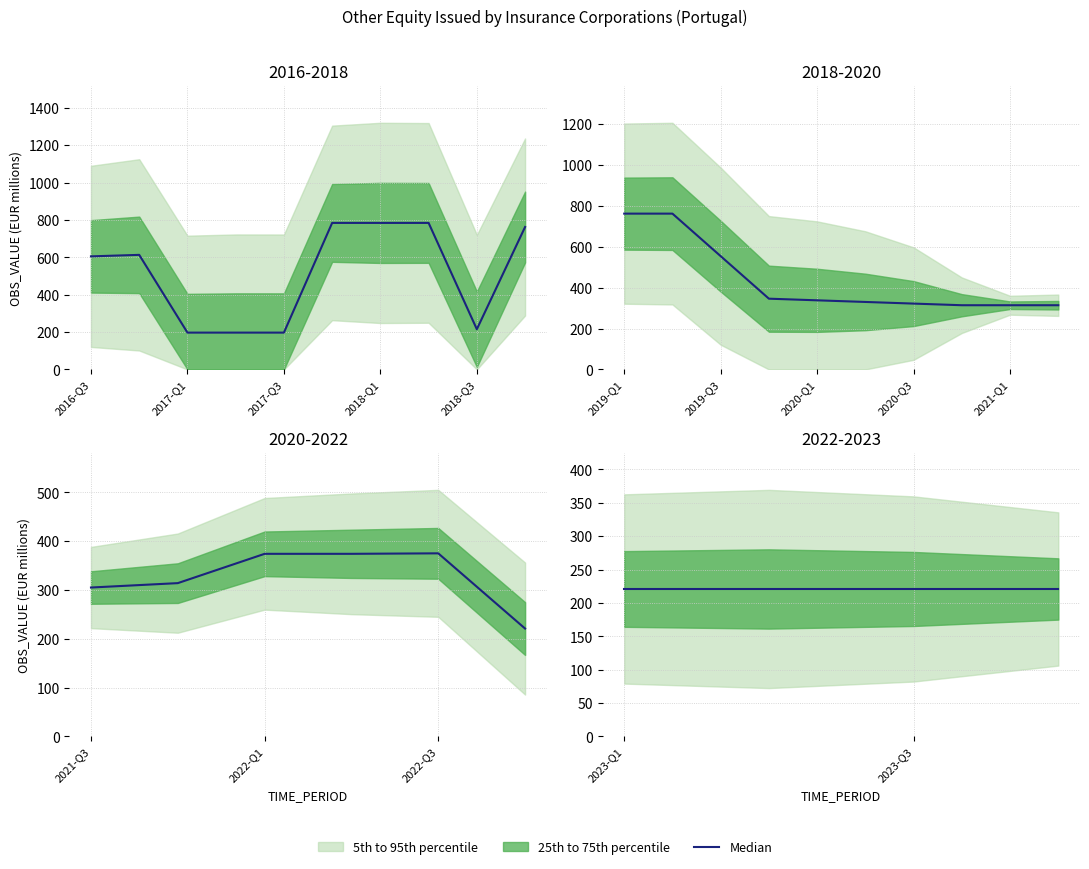

List the labels in order of value, smallest first.

2017-Q1, 2017-Q2, 2017-Q3, 2018-Q3, 2022-Q4, 2023-Q1, 2023-Q2, 2023-Q3, 2023-Q4, 2021-Q3, 2020-Q4, 2021-Q1, 2021-Q2, 2021-Q4, 2020-Q3, 2020-Q2, 2020-Q1, 2019-Q4, 2022-Q1, 2022-Q2, 2022-Q3, 2019-Q3, 2016-Q3, 2016-Q4, 2018-Q4, 2019-Q1, 2019-Q2, 2017-Q4, 2018-Q1, 2018-Q2